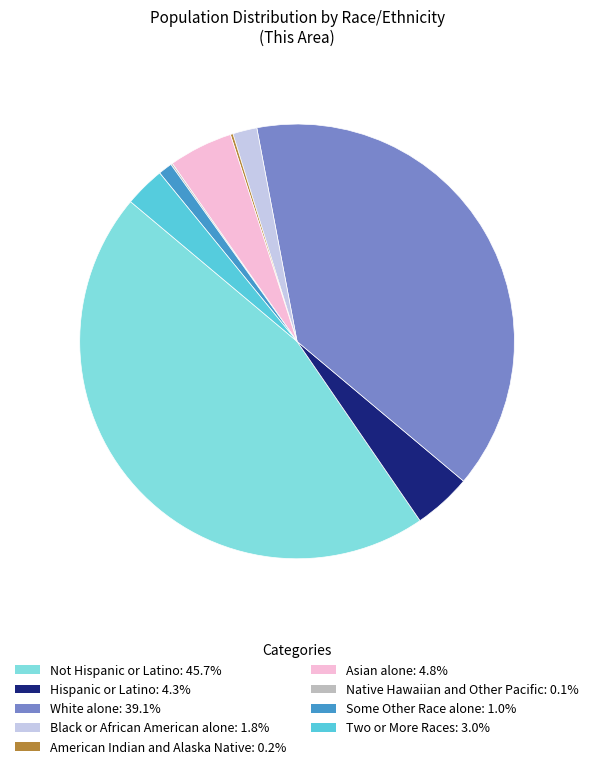

Does White alone: 39.1% account for over 50% of the chart?

No